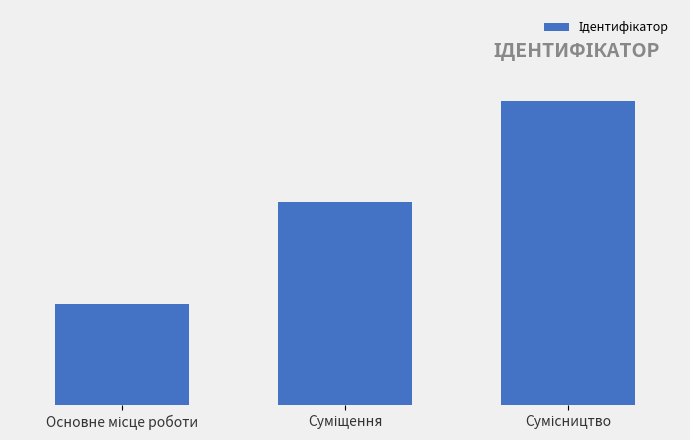

Are the bars horizontal?

No